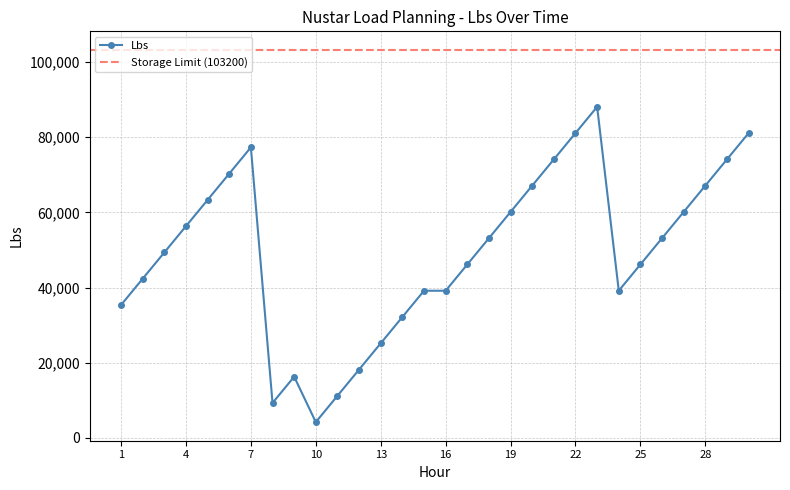

True or false: the data has more than 1 interior local peaks.

True